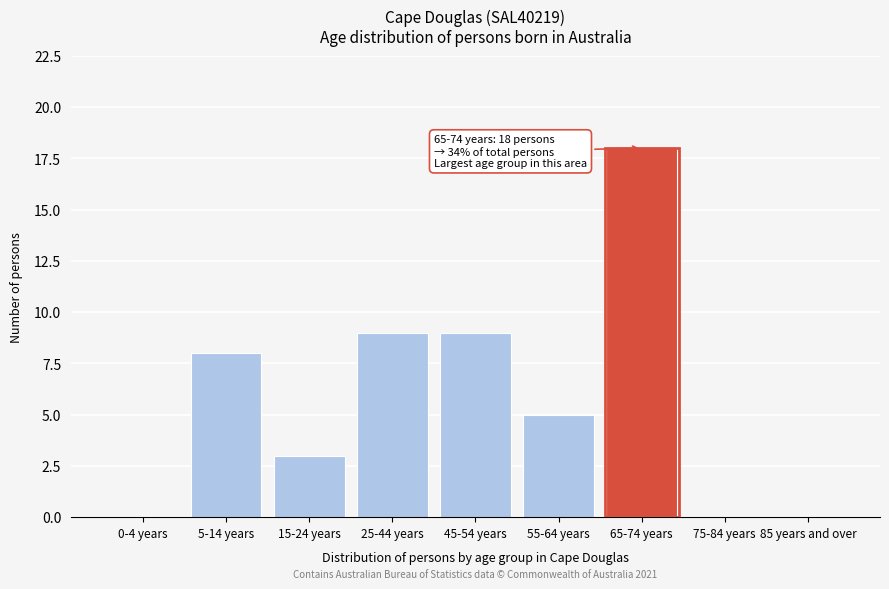

Reading left to right, extract all data points from this chart.

0-4 years=0	5-14 years=8	15-24 years=3	25-44 years=9	45-54 years=9	55-64 years=5	65-74 years=18	75-84 years=0	85 years and over=0